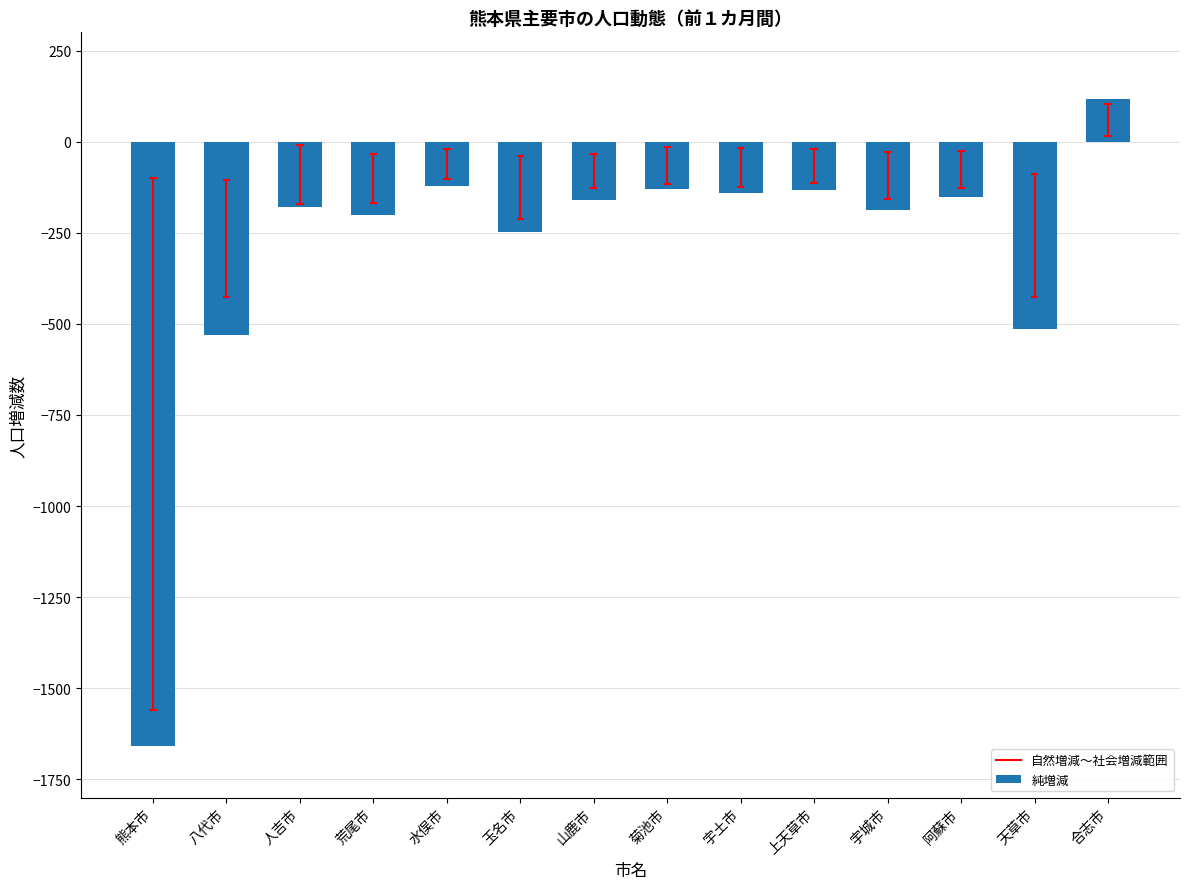

Does the chart contain any negative values?

Yes